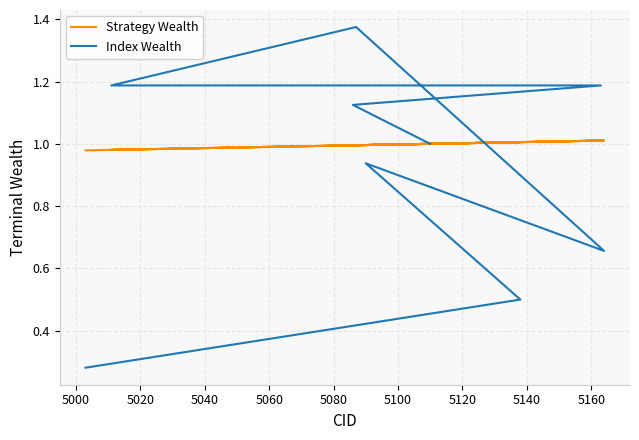

Does the chart display data point markers on the line(s)?

No